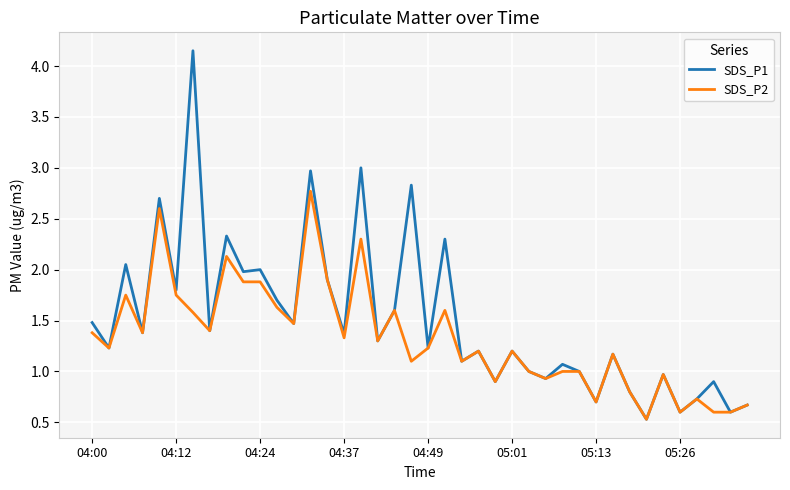

Which series has the largest total across all categories?

SDS_P1